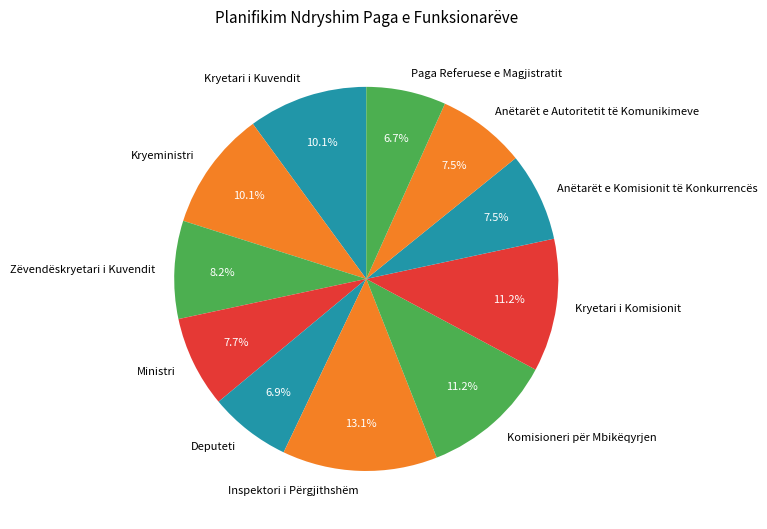

Count the number of slices in the pie.

11